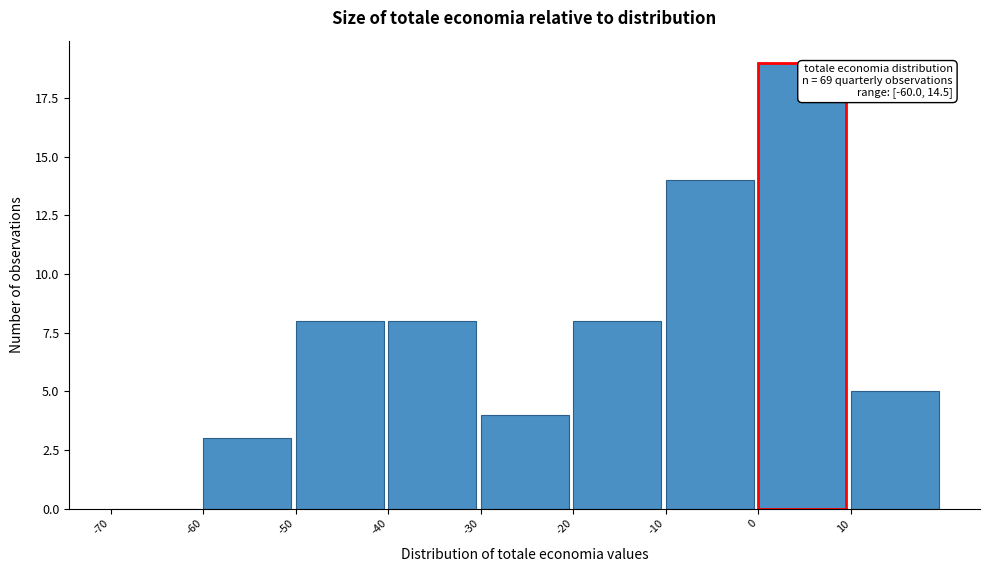

Which range on the x-axis has the tallest bar?

0 to 10